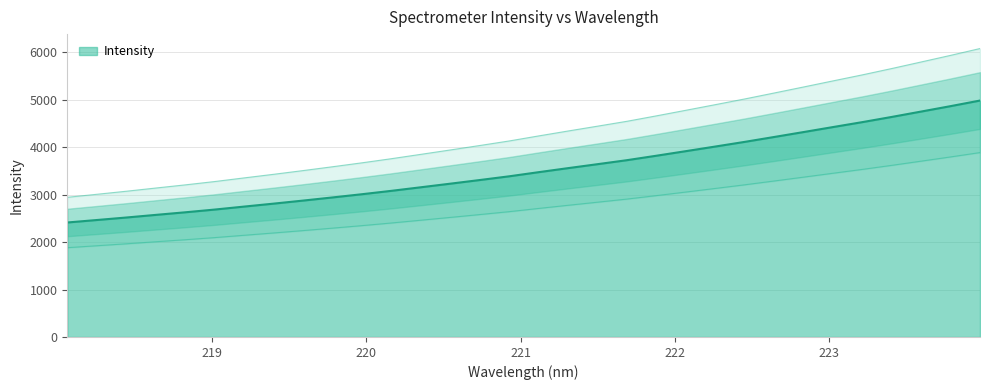

Does the chart display data point markers on the line(s)?

No